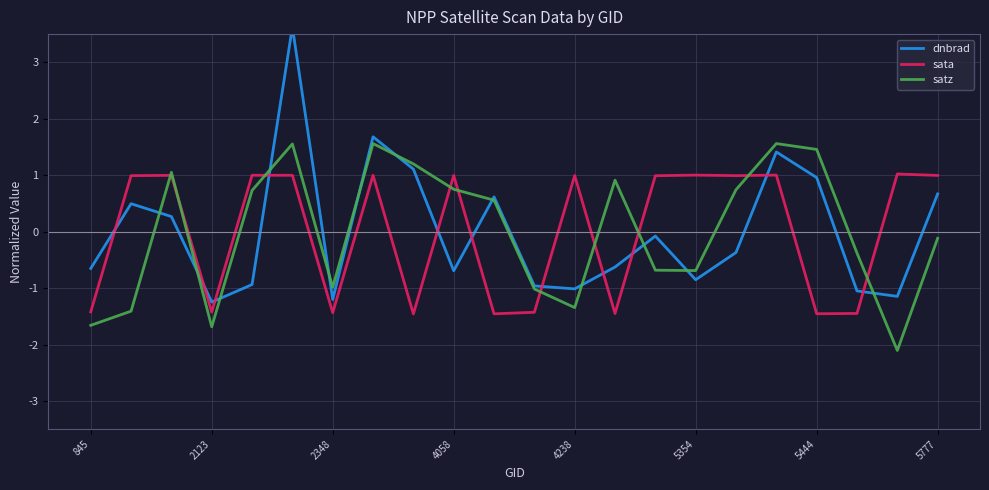

At which label is satz closest to 0?

5777